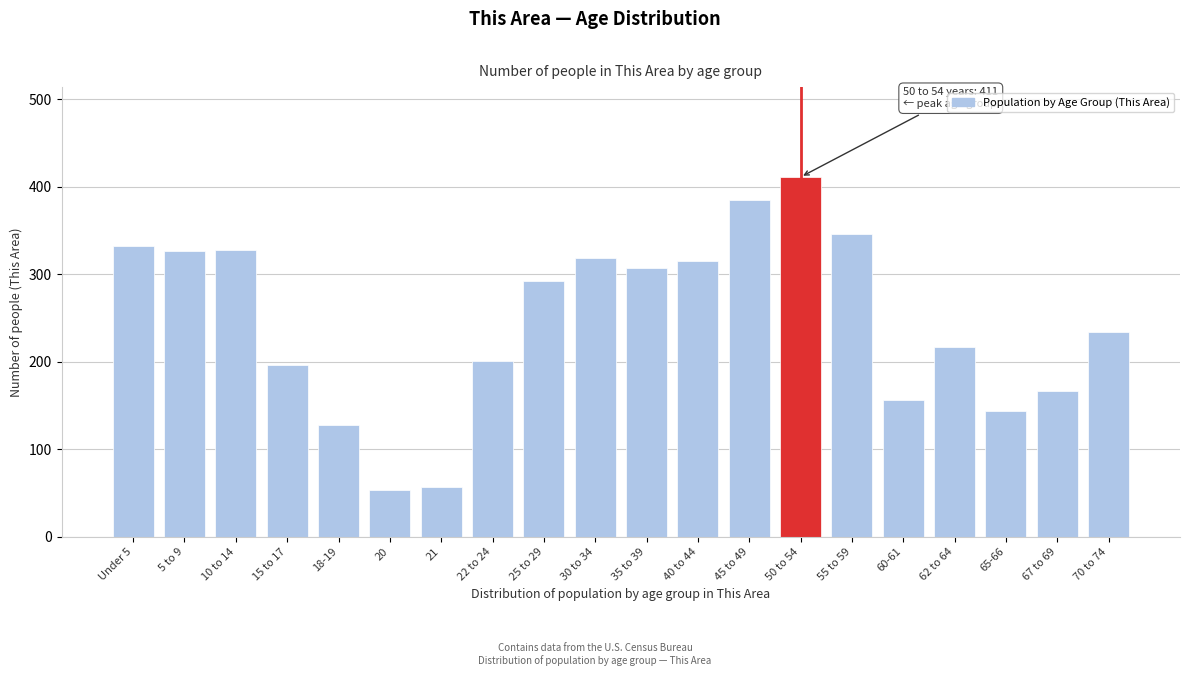

What is the change in value from 15 to 17 to 25 to 29?

+96